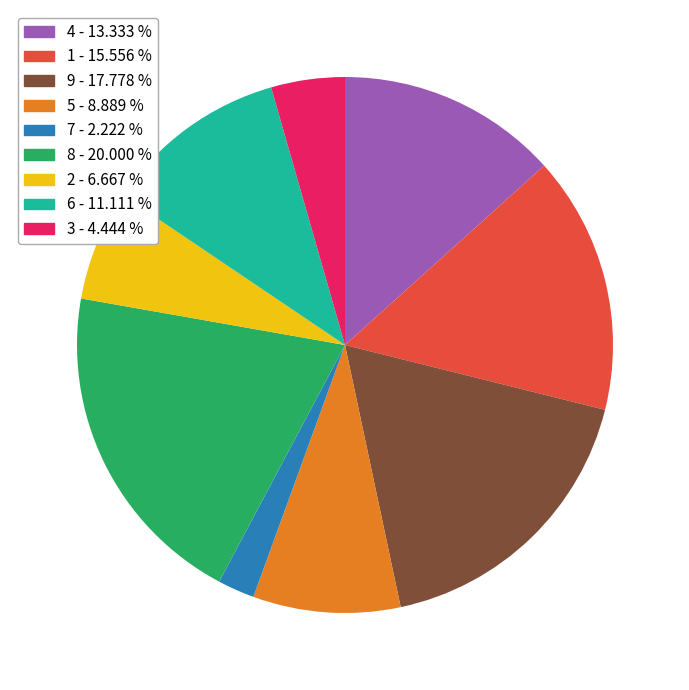

Combined, do 9 and 1 account for over 50%?

No